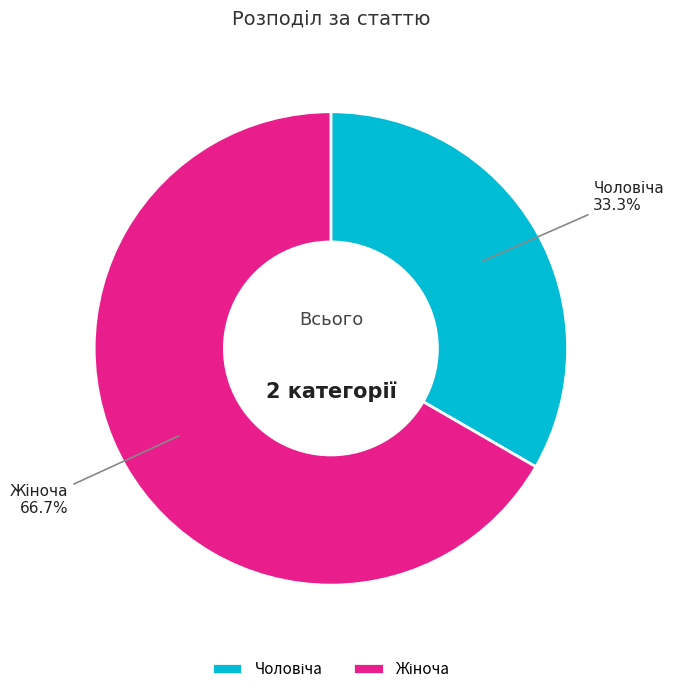

Does any single category account for the majority?

Yes